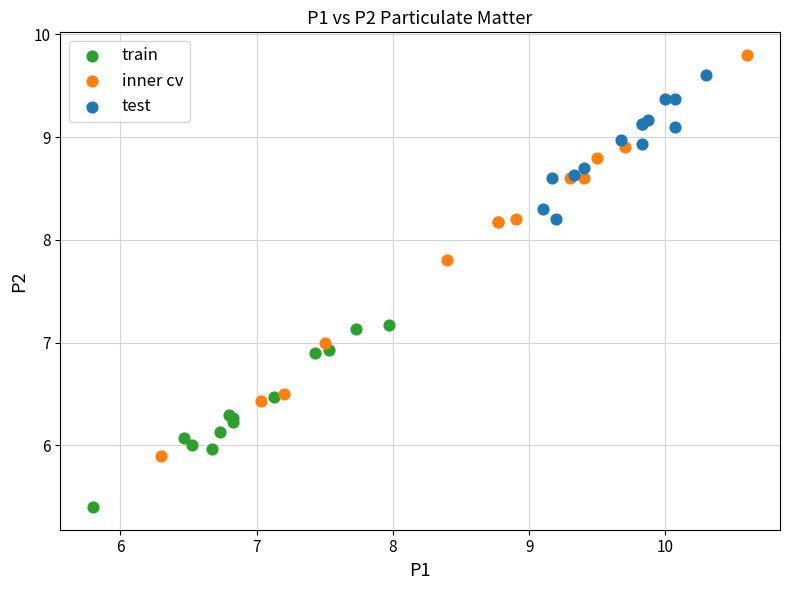

Which series contains the highest Y value?

inner cv